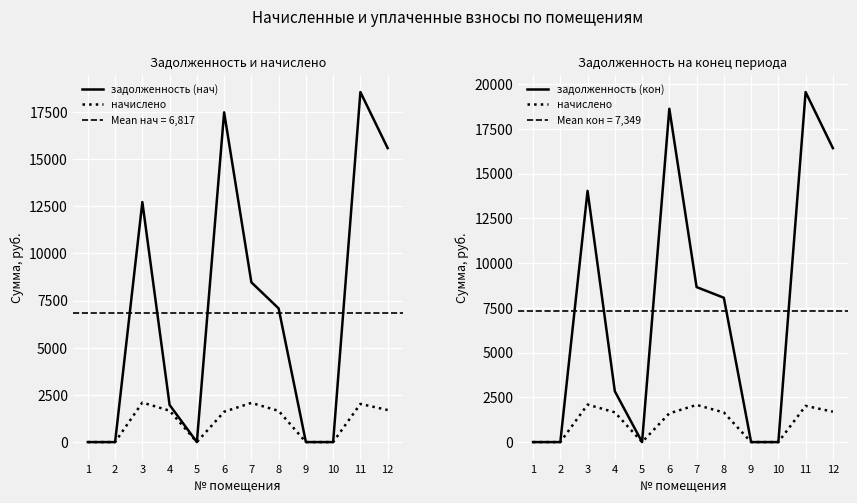

The value of начислено at 12 is 2542.4. True or false?

False